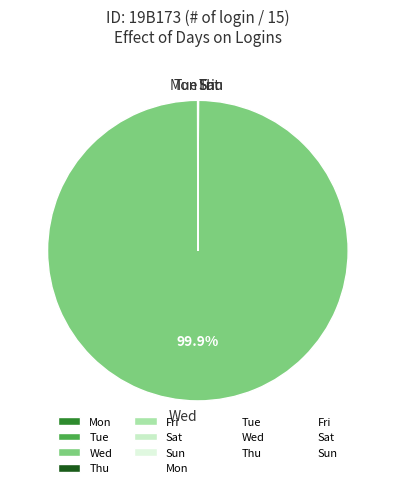

Does Wed account for over 50% of the chart?

Yes